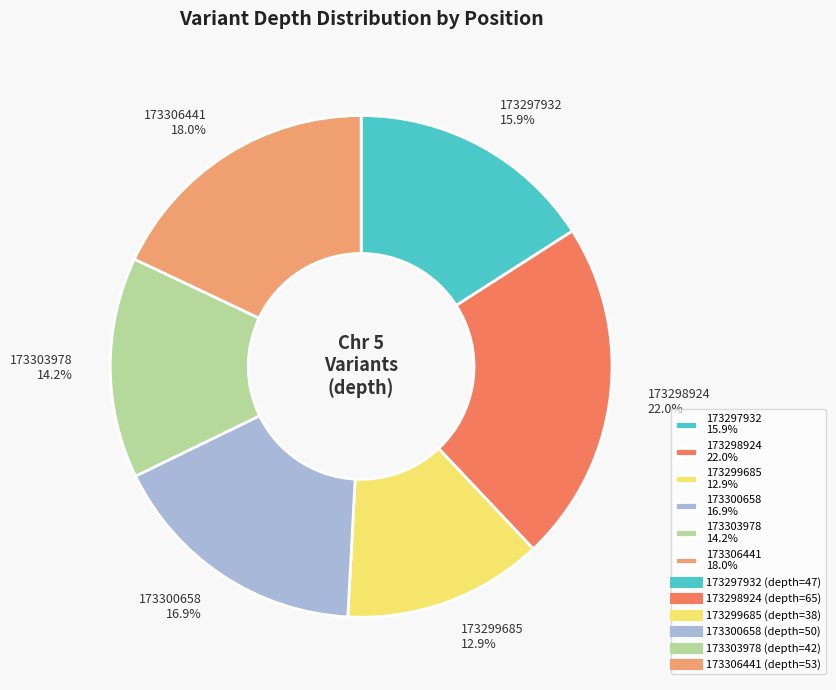

To the nearest percent, what is the difference between the largest and smallest slice percentages?

9%